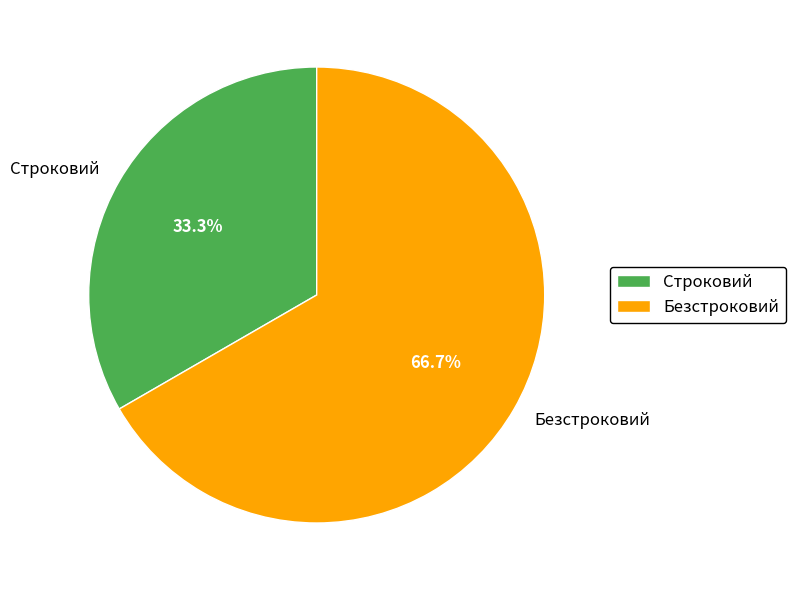

To the nearest percent, what is the difference between the Безстроковий and Строковий slice percentages?

33%